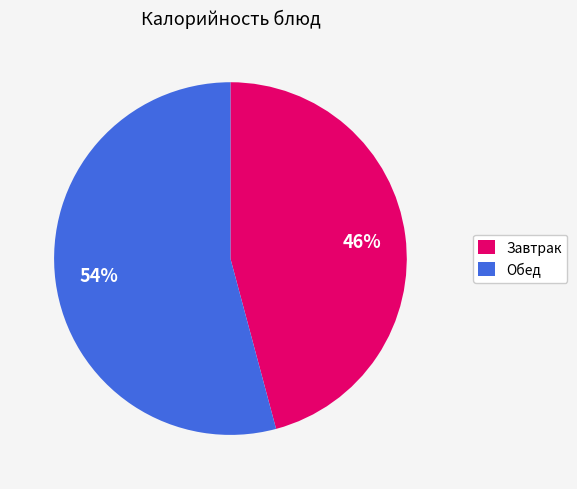

Count the number of slices in the pie.

2